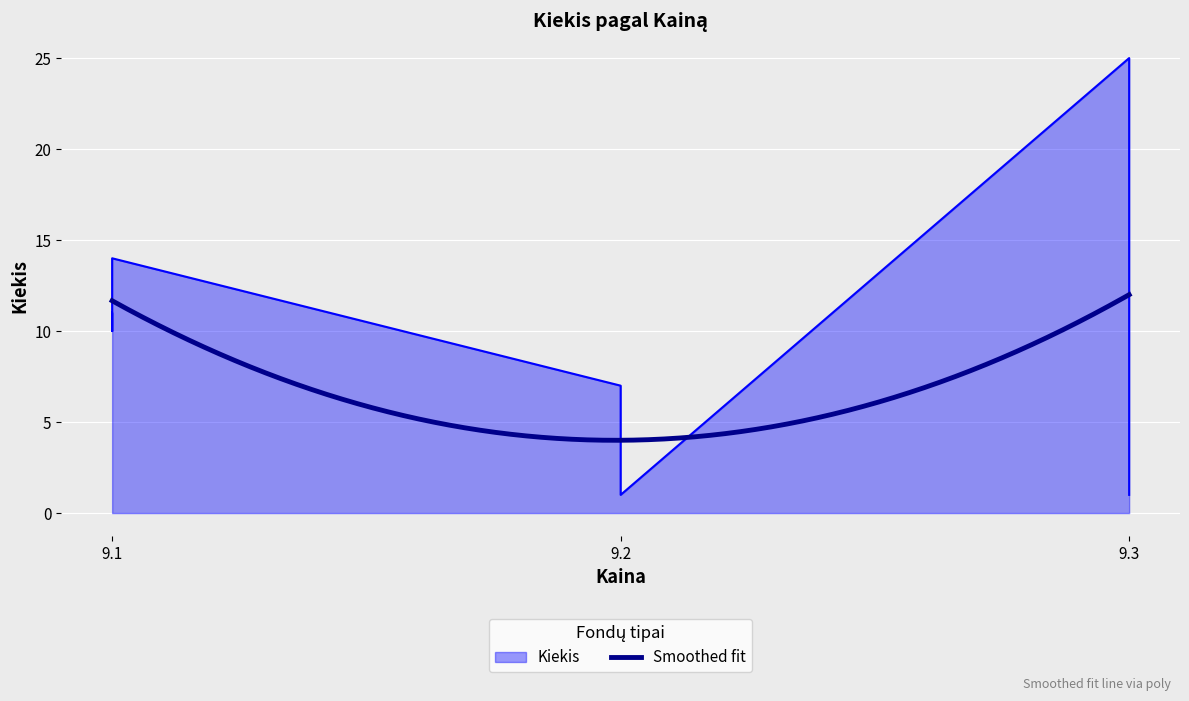

At which category does the chart reach its peak across all series?

9.3